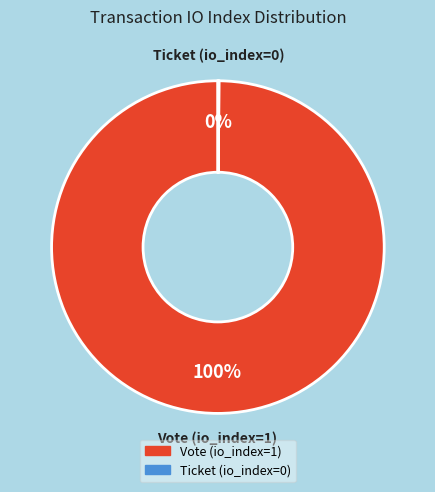

Which category has the biggest portion of the pie?

Vote (io_index=1)